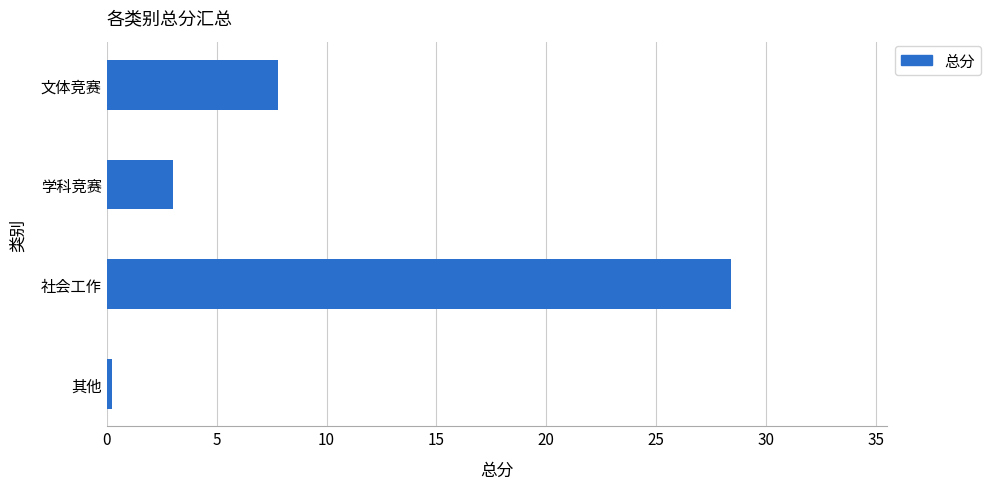

The value at 文体竞赛 is 7.8. True or false?

True